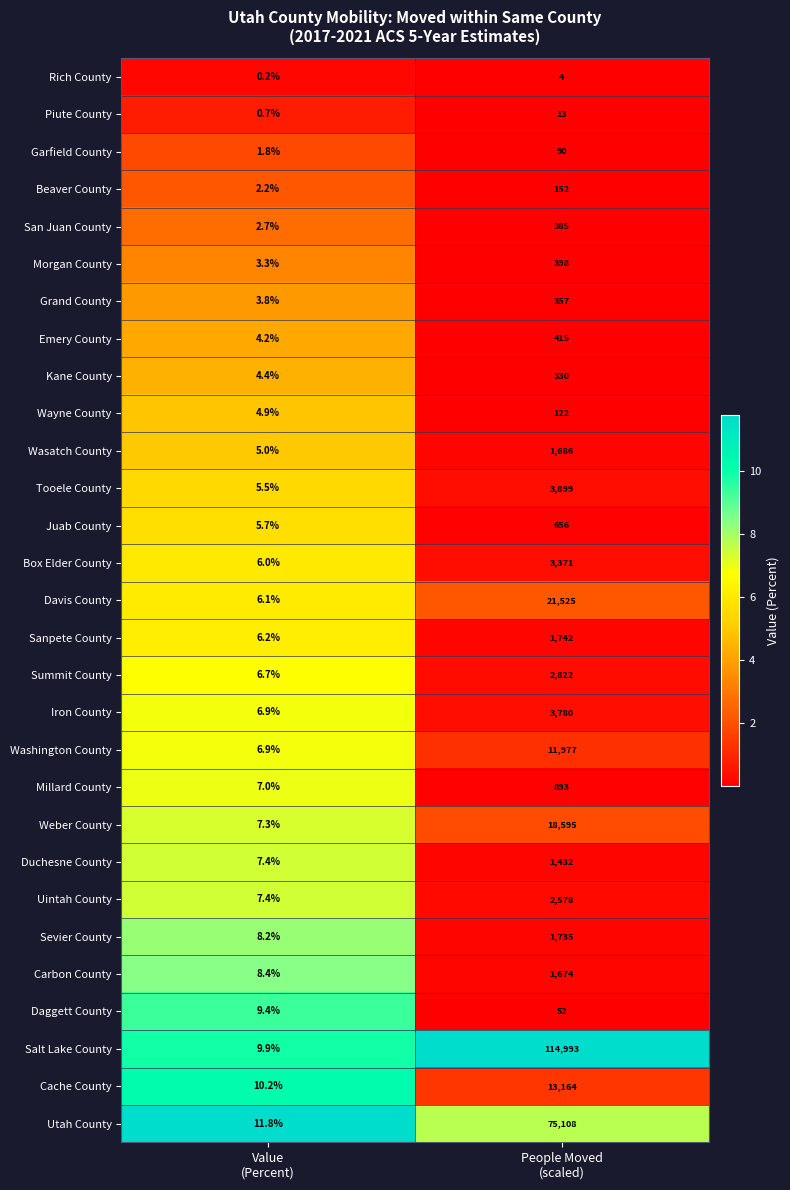

Which series changed the most between Value
(Percent) and People Moved
(scaled)?

Salt Lake County